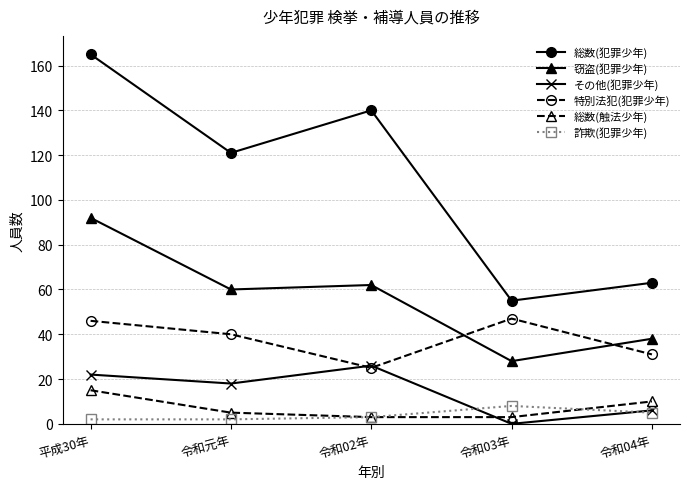

How many data points in その他(犯罪少年) are less than 18?

2